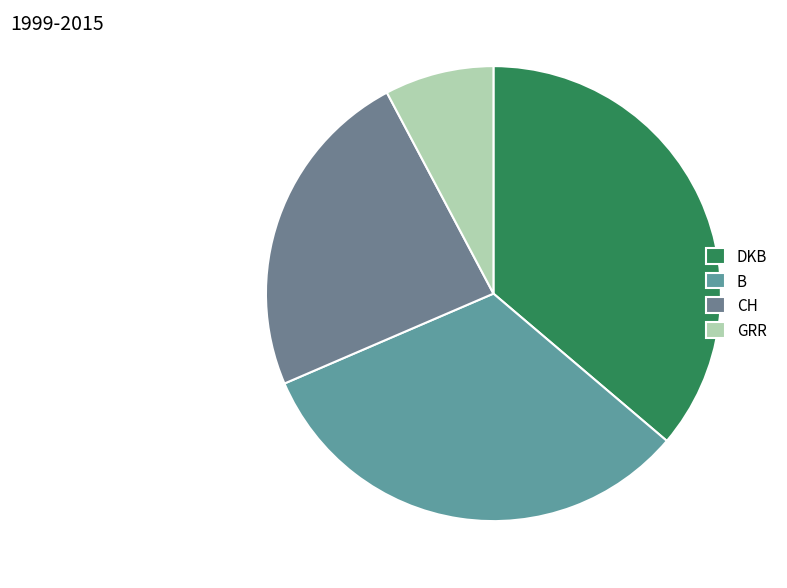

What is the total percentage of CH and B?

56.0%